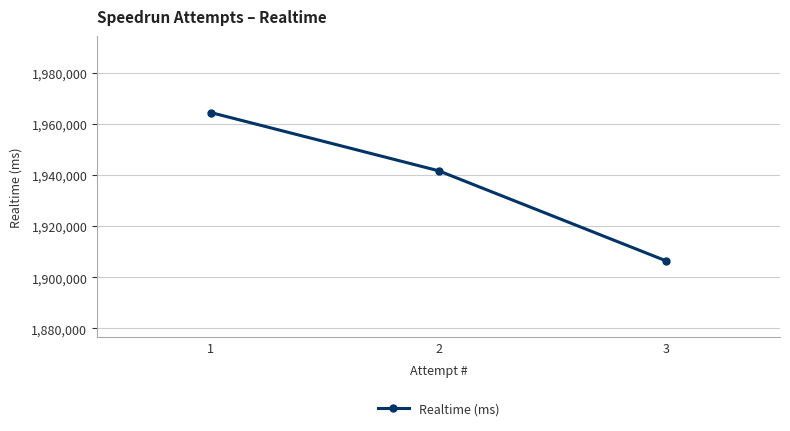

At which category does the chart reach its peak across all series?

1